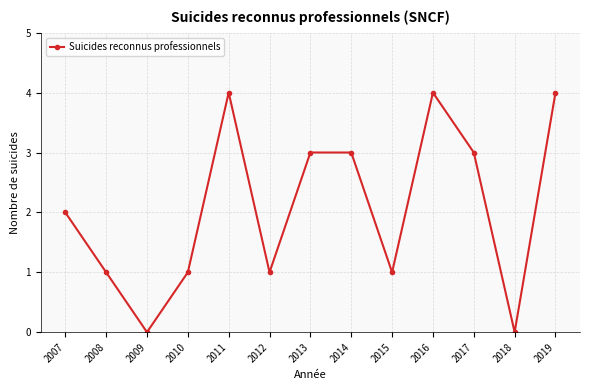

Reading left to right, what are all the values shown in this chart?

2	1	0	1	4	1	3	3	1	4	3	0	4